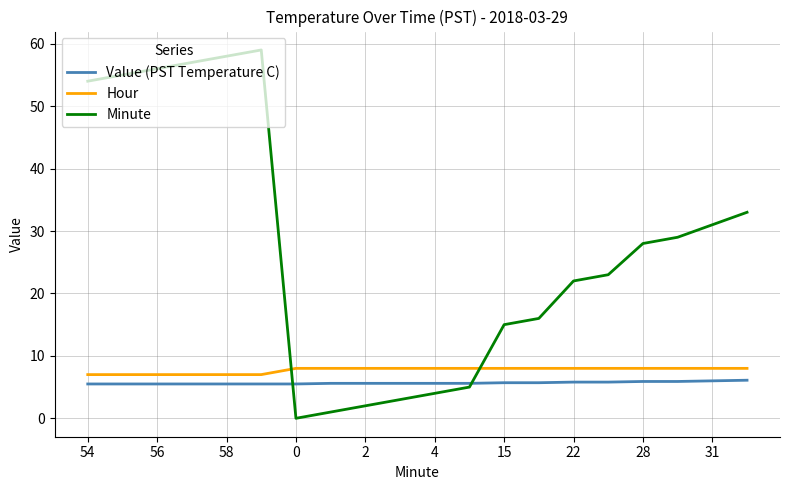

Which series has the largest total across all categories?

Minute